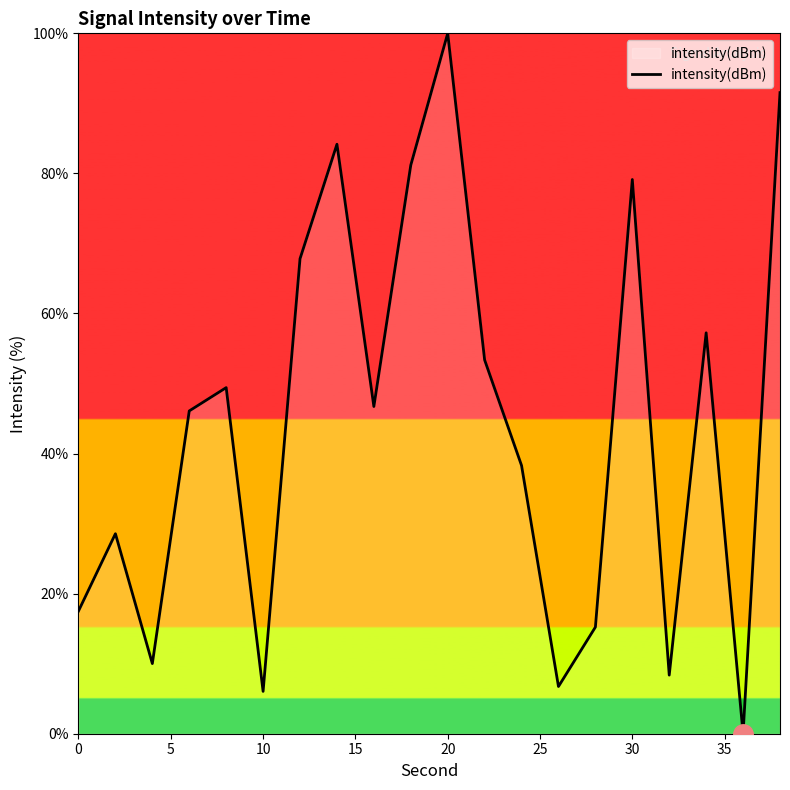

What is the average value?

44.4